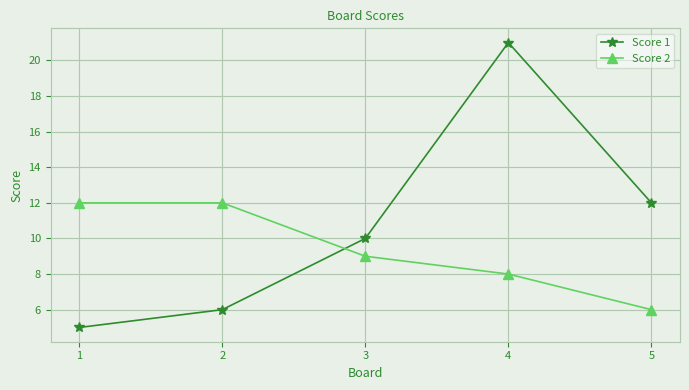

Which series has the largest range (max minus min)?

Score 1